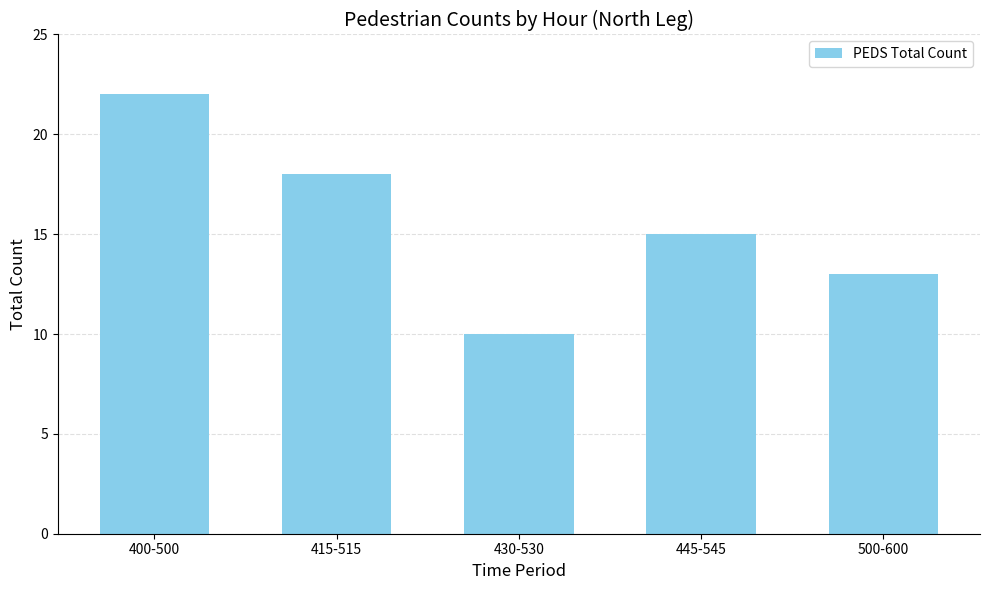

Count the number of data series in this chart.

1